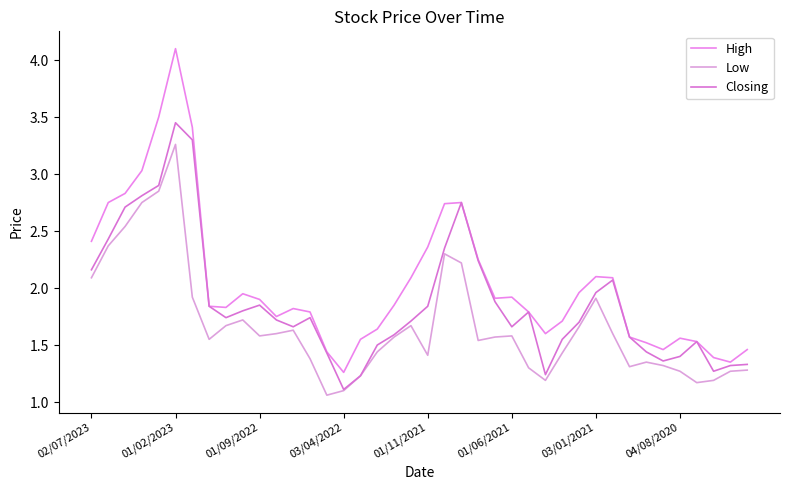

Which series has the largest total across all categories?

High